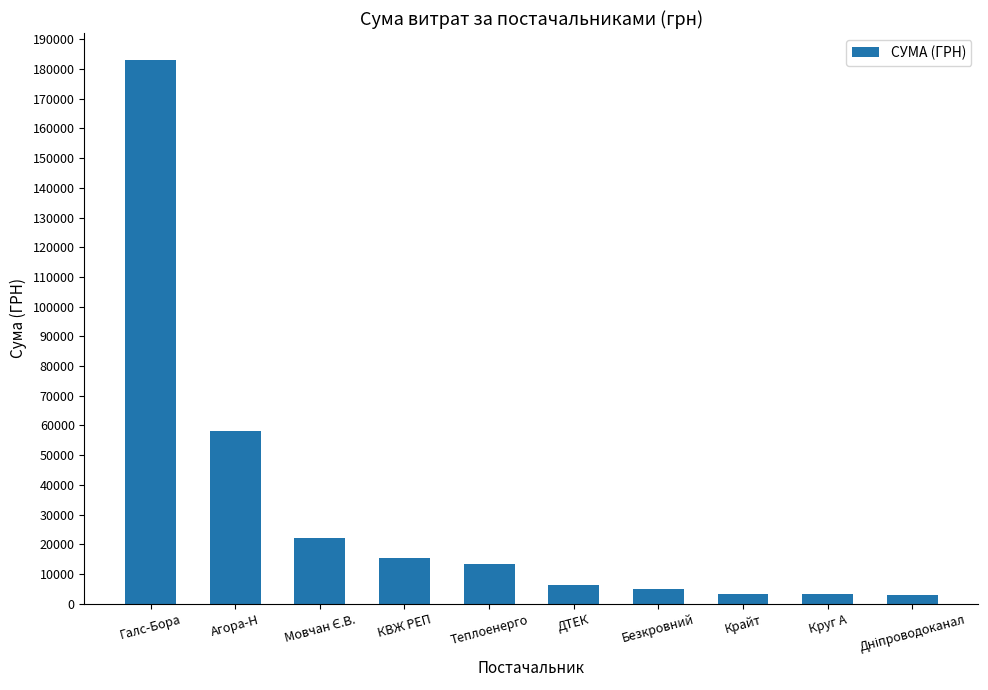

The value at Теплоенерго is 6229.1. True or false?

False